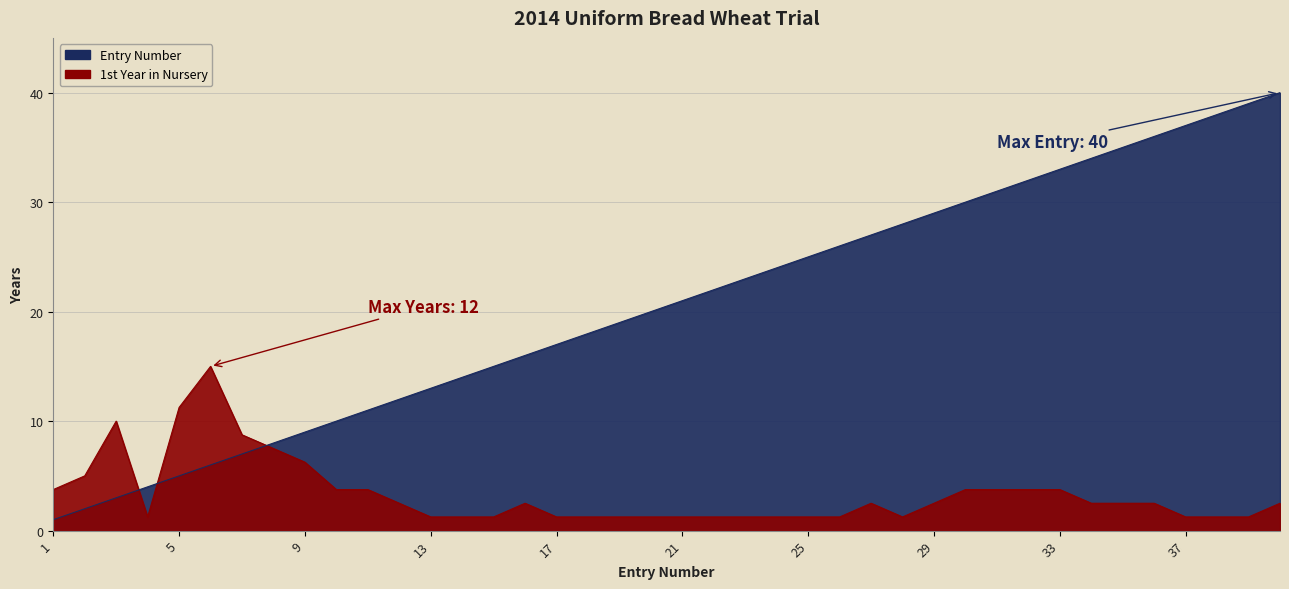

At 40, list the series in order from smallest to largest.

1st Year in Nursery, Entry